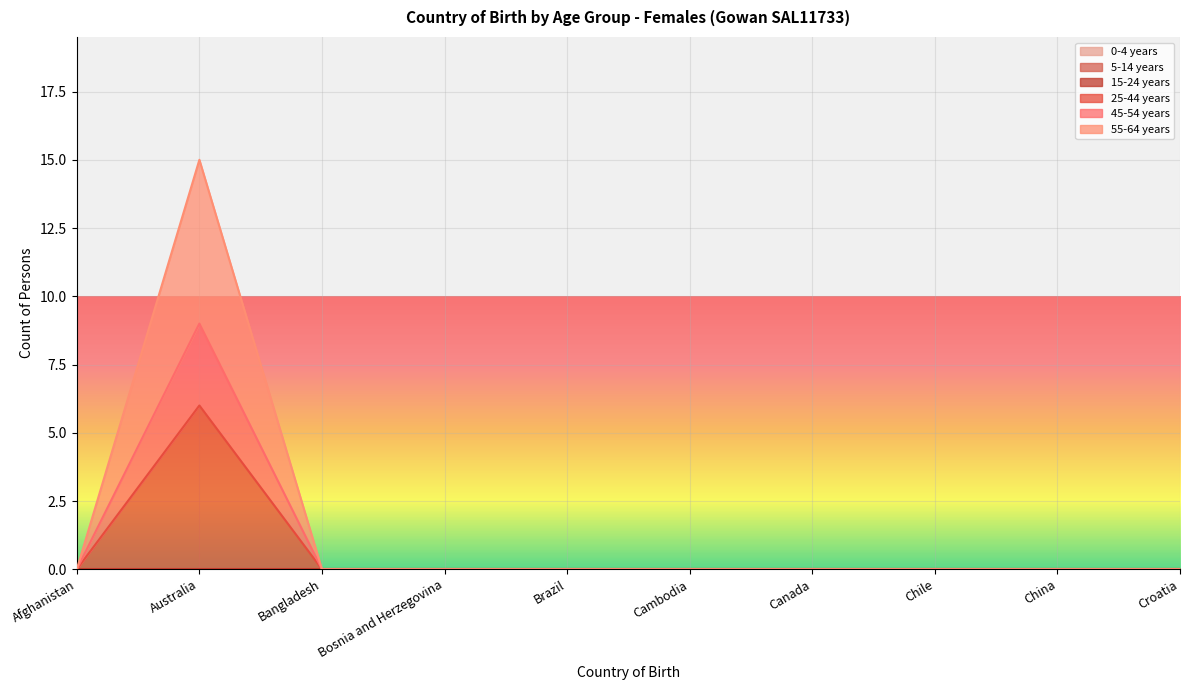

What is the average value of the 25-44 years series?

1